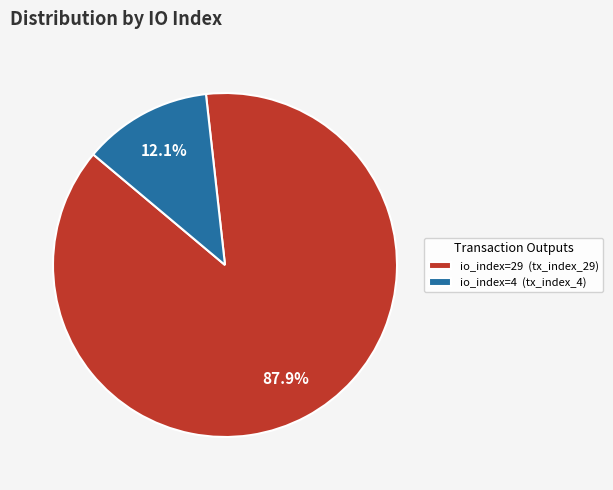

What is the total percentage of io_index=4 (tx_index_4) and io_index=29 (tx_index_29)?

100.0%